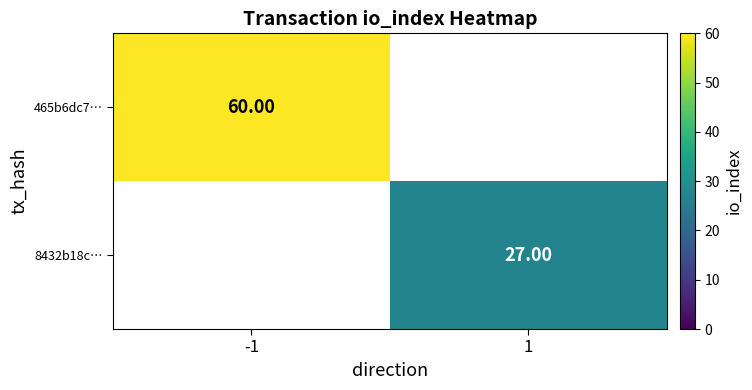

How many values in 8432b18c… are above zero?

1